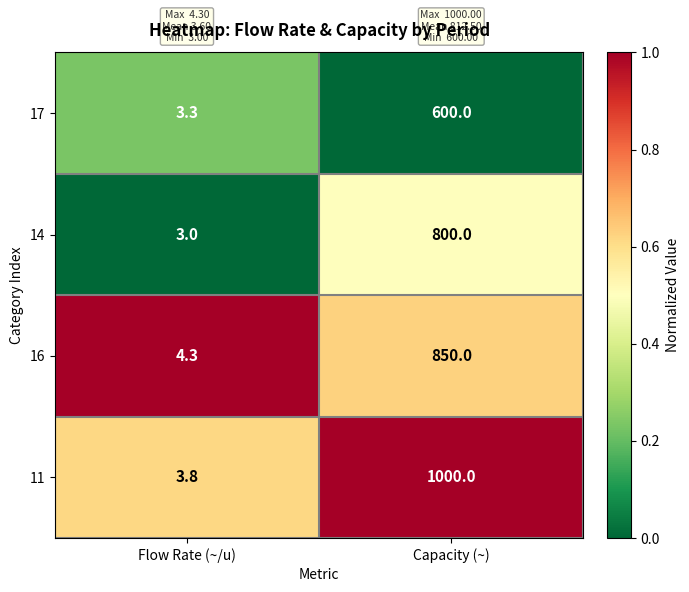

What is the difference between the 16 values at Flow Rate (~/u) and Capacity (~)?

845.7